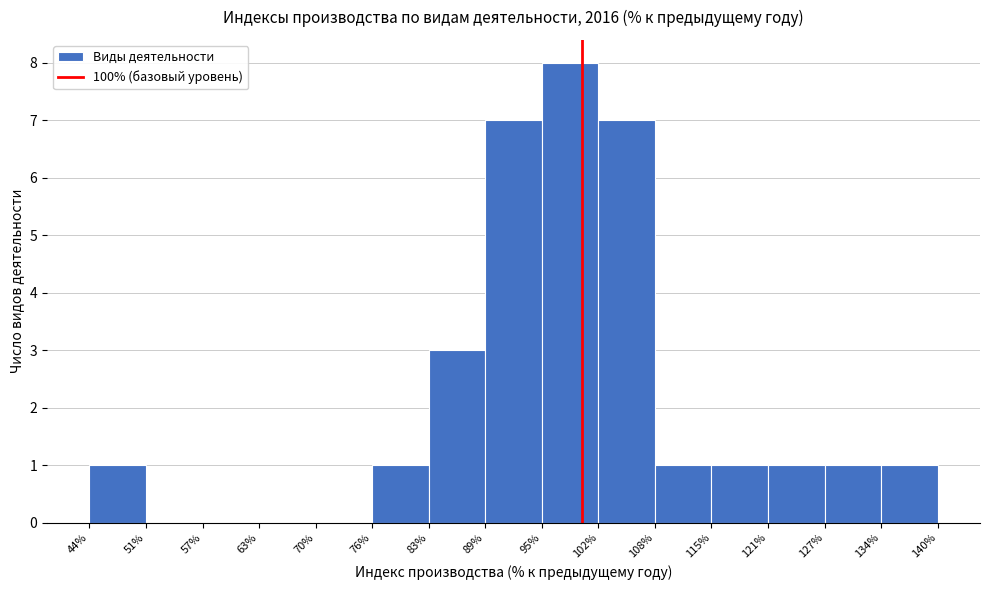

Reading left to right, transcribe this chart: for each bar, give the range it covers on the x-axis and its height. The values are not printed on the chart, so give them approximately, as read against the axis.

44% to 51%: 1
51% to 57%: 0
57% to 63%: 0
63% to 70%: 0
70% to 76%: 0
76% to 83%: 1
83% to 89%: 3
89% to 95%: 7
95% to 102%: 8
102% to 108%: 7
108% to 115%: 1
115% to 121%: 1
121% to 127%: 1
127% to 134%: 1
134% to 140%: 1